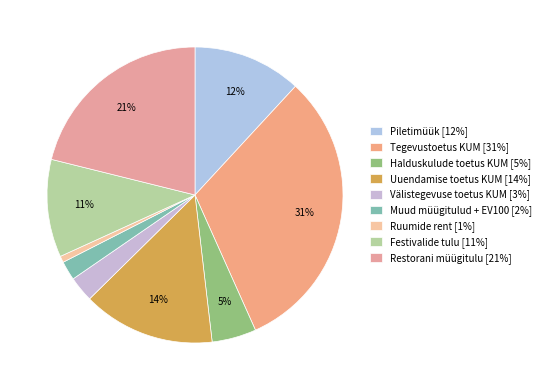

How many slices are in this pie chart?

9